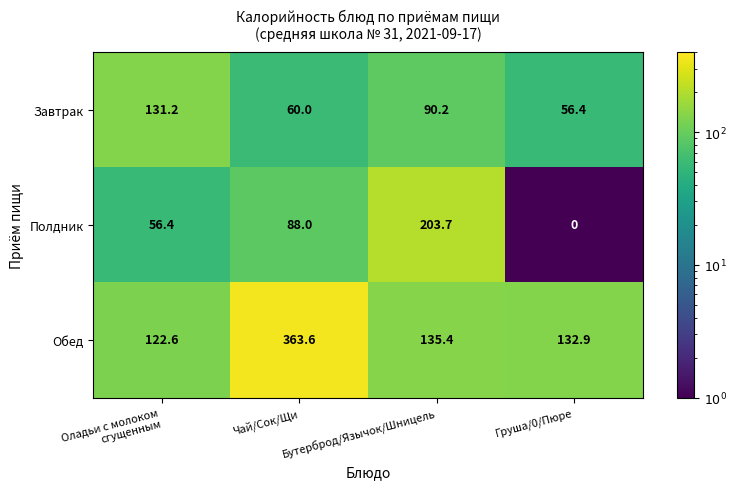

The Завтрак series shows 17.6 at Чай/Сок/Щи. True or false?

False